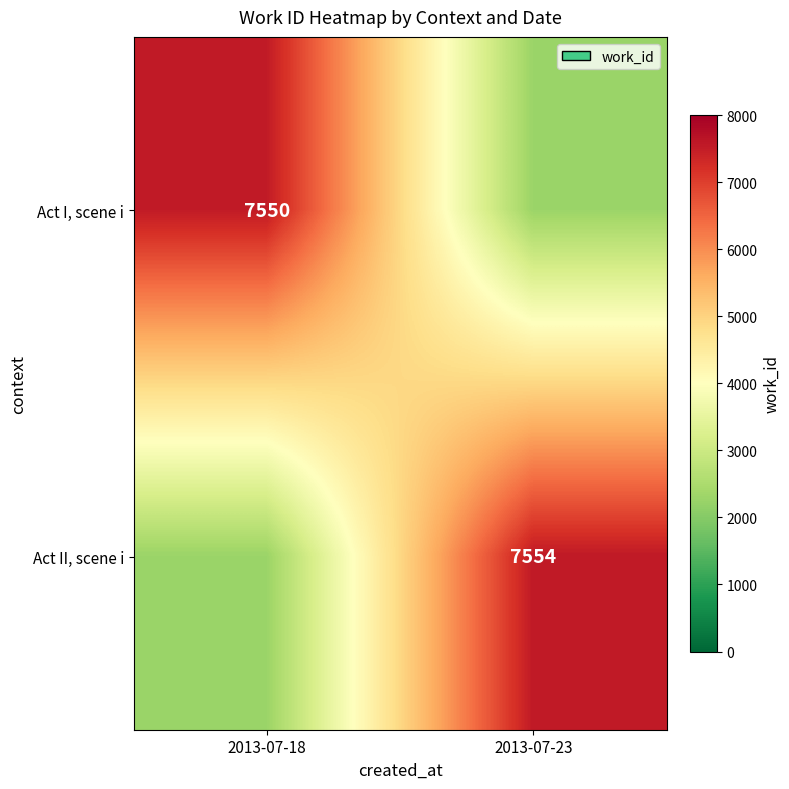

At which category does the chart reach its minimum across all series?

2013-07-23